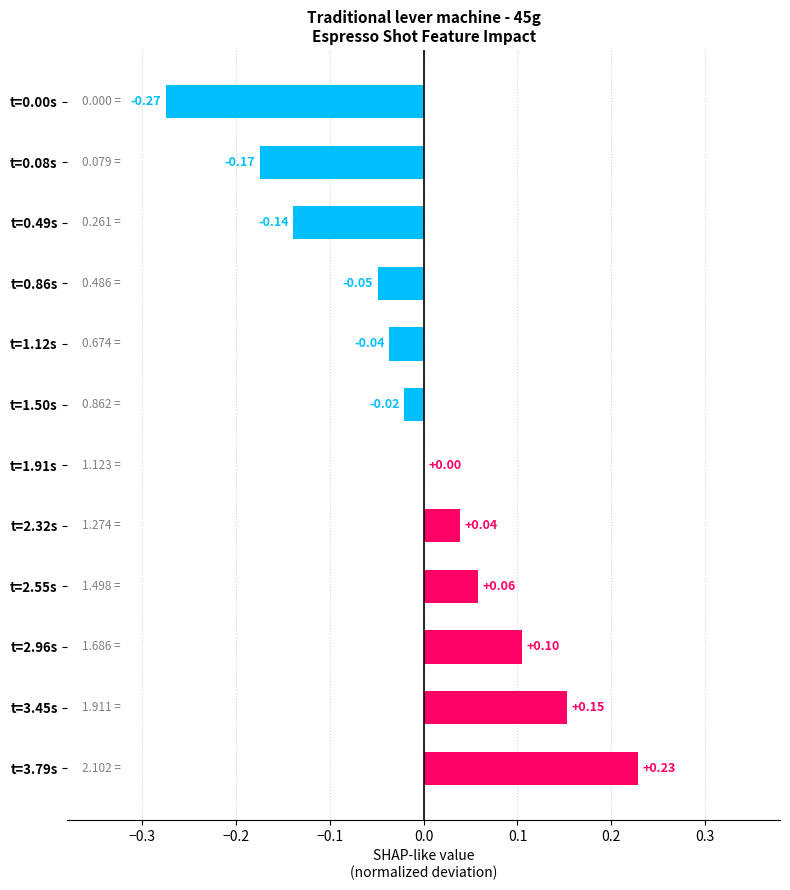

Which has a higher value, t=0.08s or t=2.55s?

t=2.55s